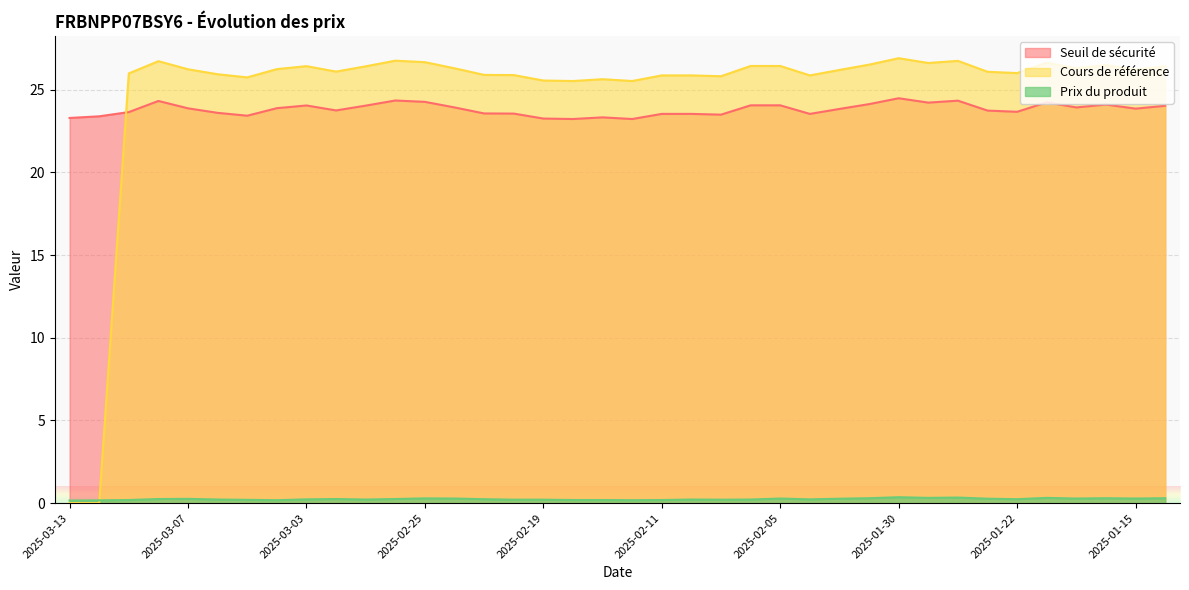

What is the spread (max minus min) of values at 2025-02-07?

25.6